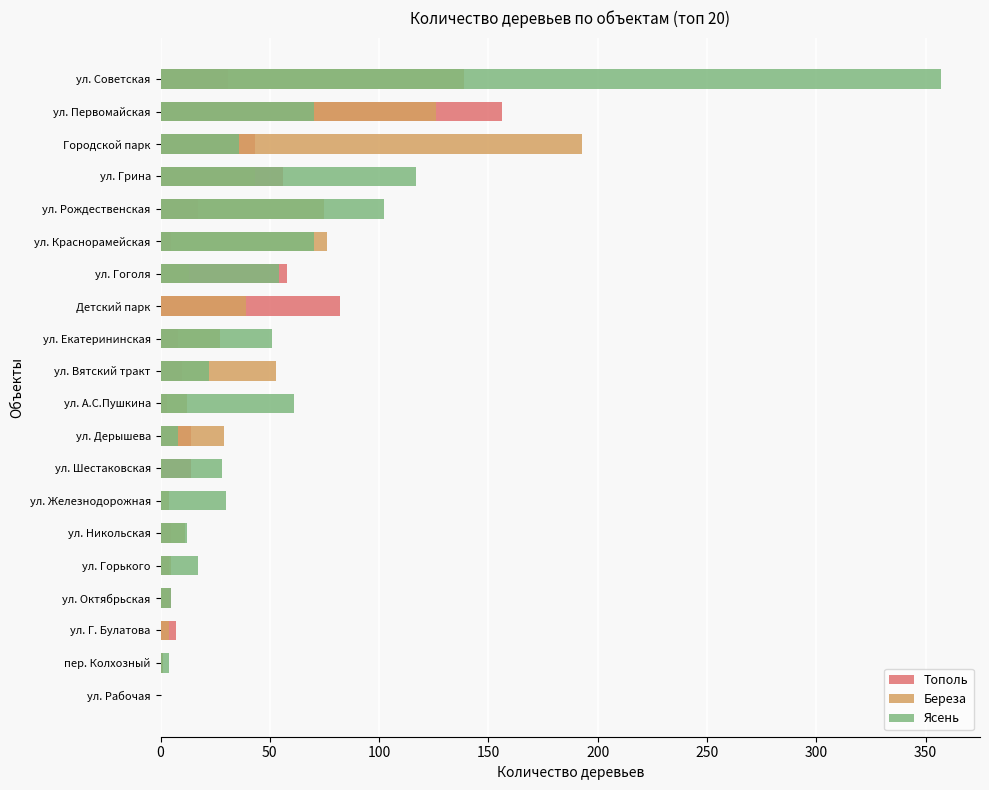

Rank the series by their maximum value, from highest to lowest.

Ясень, Береза, Тополь